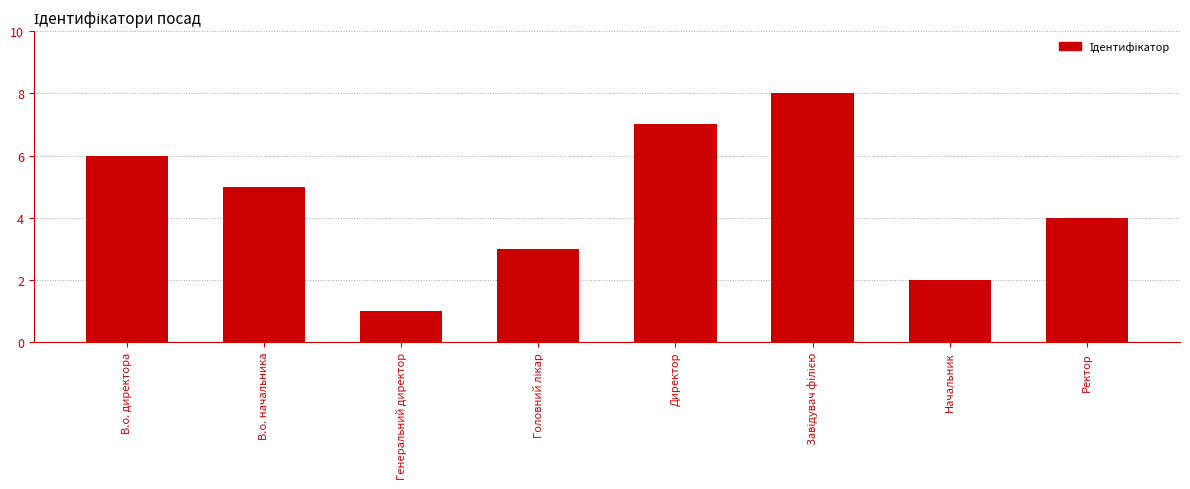

What is the difference between the second highest and second lowest values?

5